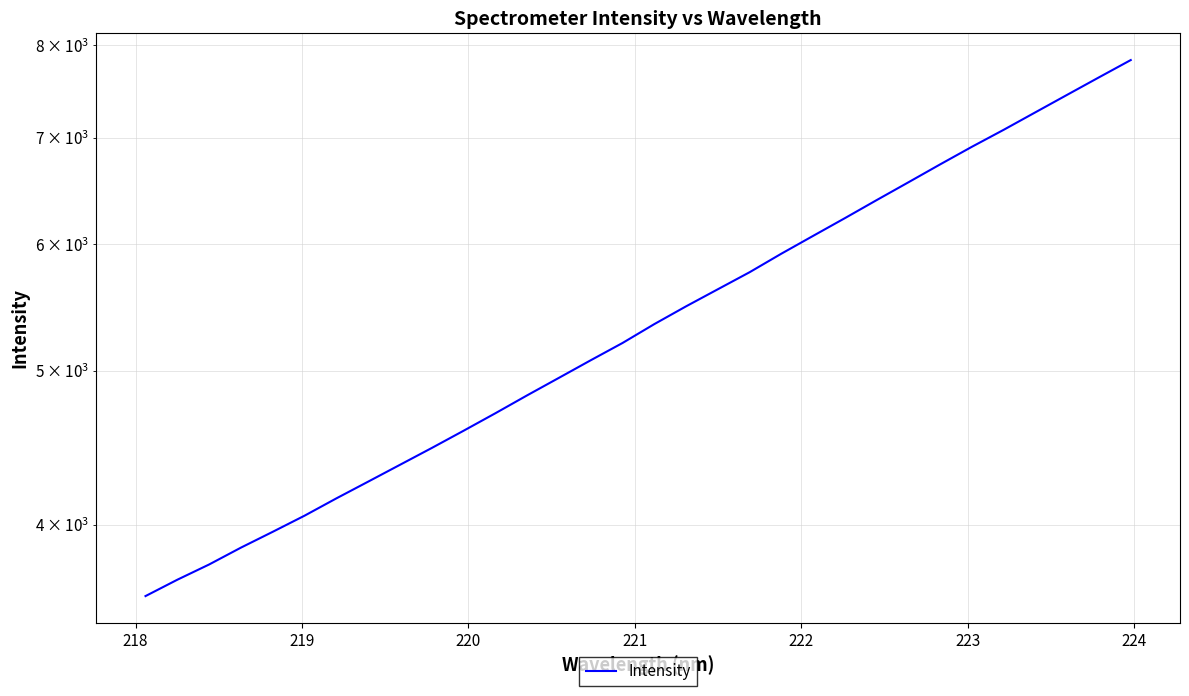

Reading right to left, extract all data points from this chart.

7829.6	7636.7	7446.8	7261.2	7079.8	6908.4	6735.0	6562.9	6396.2	6231.7	6074.2	5919.9	5763.4	5623.3	5486.2	5347.2	5203.3	5075.2	4948.0	4824.4	4701.2	4583.9	4471.2	4363.8	4259.0	4157.2	4054.7	3961.3	3871.8	3778.7	3696.3	3610.0